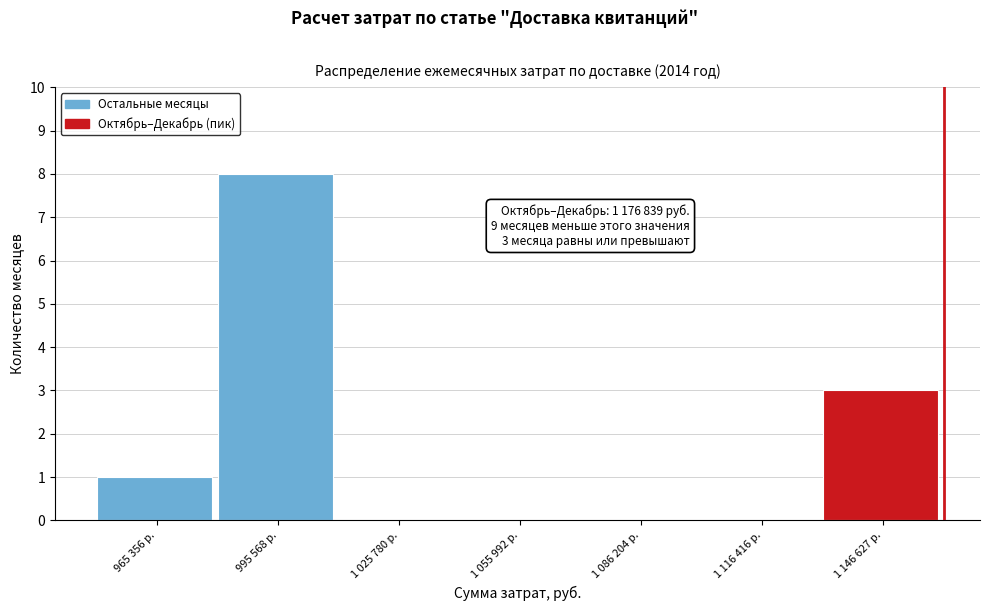

Reading left to right, what are all the values shown in this chart?

965 356 р.=1	995 568 р.=8	1 025 780 р.=0	1 055 992 р.=0	1 086 204 р.=0	1 116 416 р.=0	1 146 627 р.=3